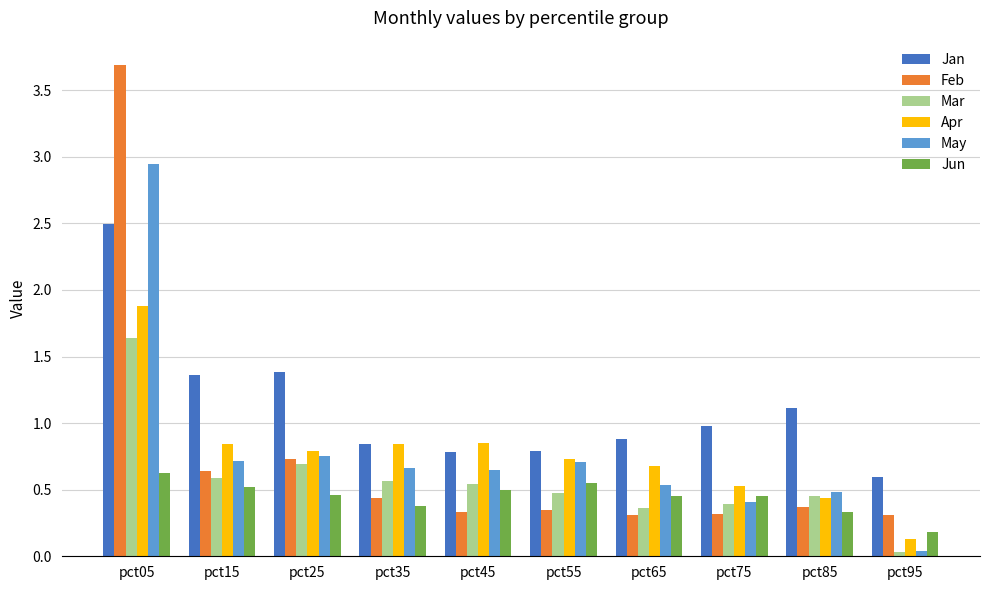

Which label corresponds to the smallest value in the chart?

pct95